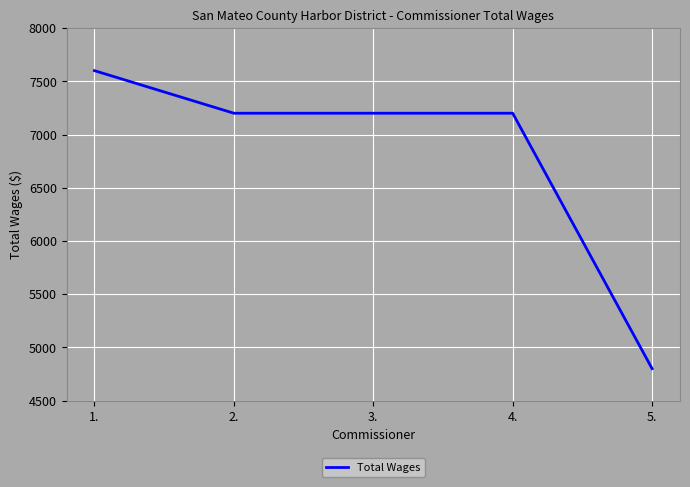

Which has a higher value, 5. or 4.?

4.